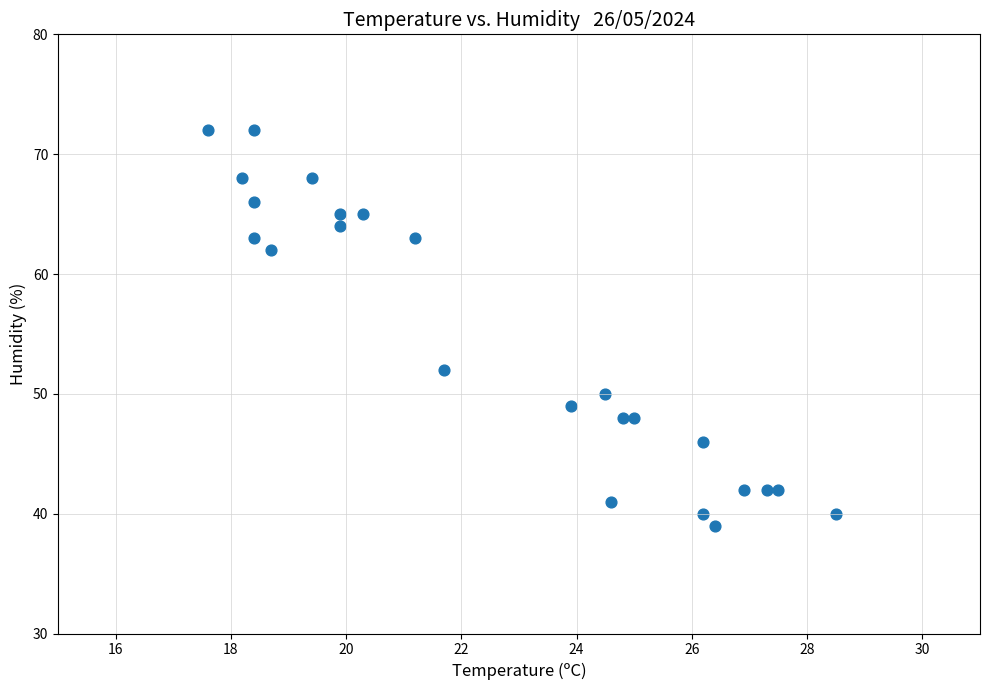

What Y value in the scatter plot is closest to 55?

52